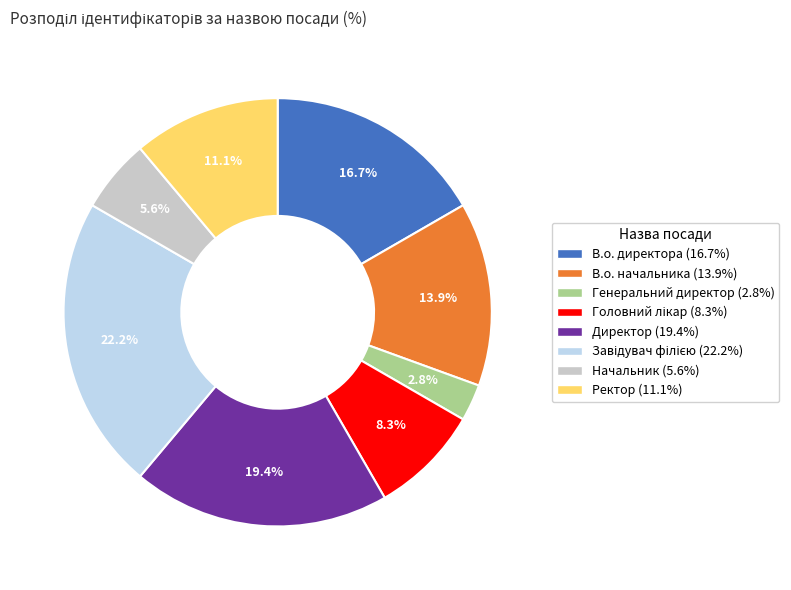

What is the smallest slice in the pie chart?

Генеральний директор